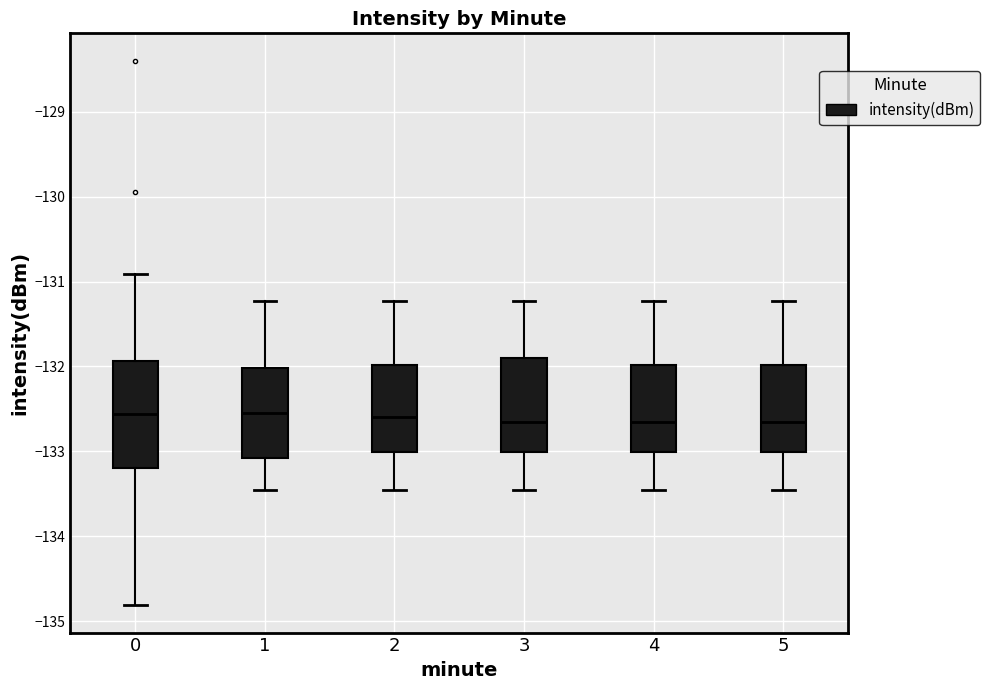

Reading left to right, transcribe this box plot: for each box, give where its median line is, the range the box spans, and where its two whiskers end, as read against the y-axis. The values are not printed on the chart, so give them approximately, as read against the axis.

0: median -132.6, box -133.2 to -131.9, whiskers -134.8 to -130.9
1: median -132.5, box -133.1 to -132.0, whiskers -133.5 to -131.2
2: median -132.6, box -133.0 to -132.0, whiskers -133.5 to -131.2
3: median -132.7, box -133.0 to -131.9, whiskers -133.5 to -131.2
4: median -132.7, box -133.0 to -132.0, whiskers -133.5 to -131.2
5: median -132.7, box -133.0 to -132.0, whiskers -133.5 to -131.2